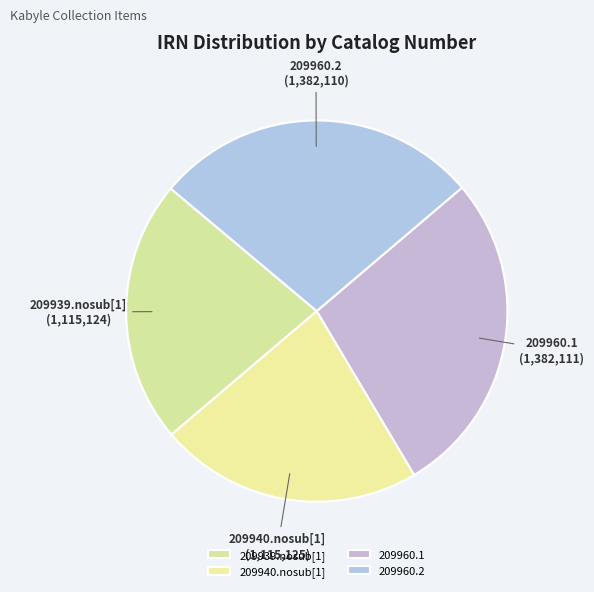

Approximately how many times larger is the value at 209939.nosub[1] compared to 209960.1?

0.8